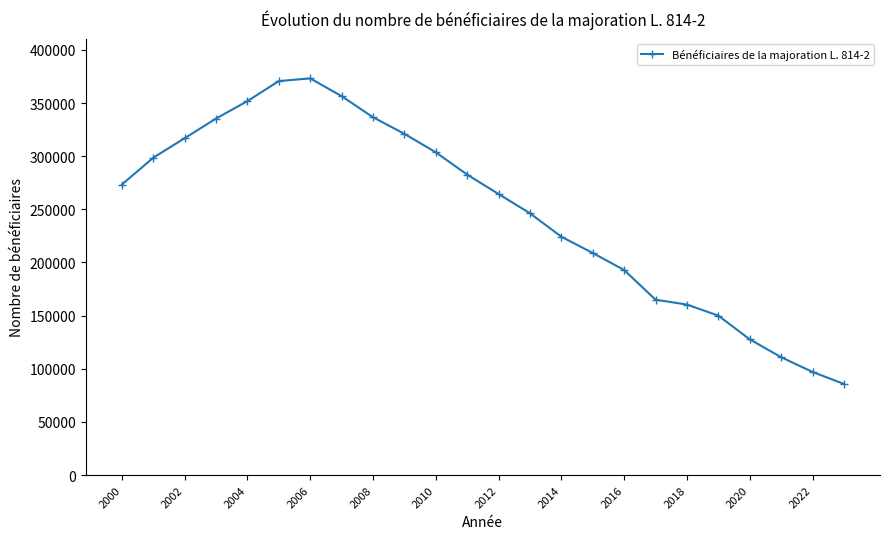

What is the minimum value shown in the chart?

85743